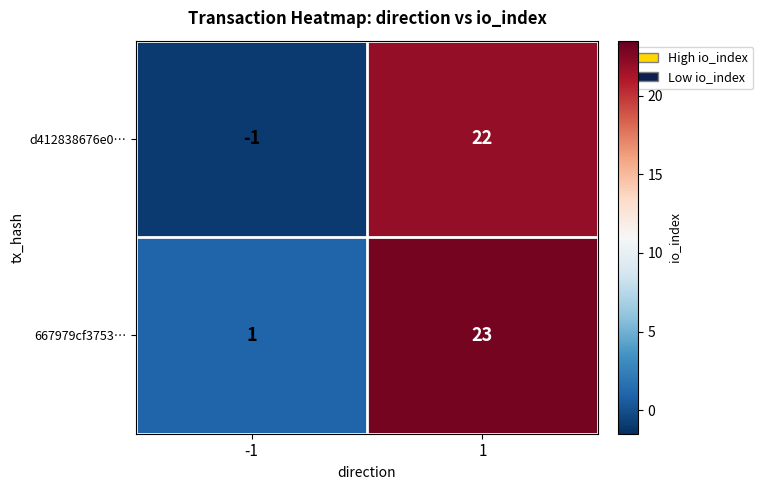

At how many categories does at least one series exceed 18?

1